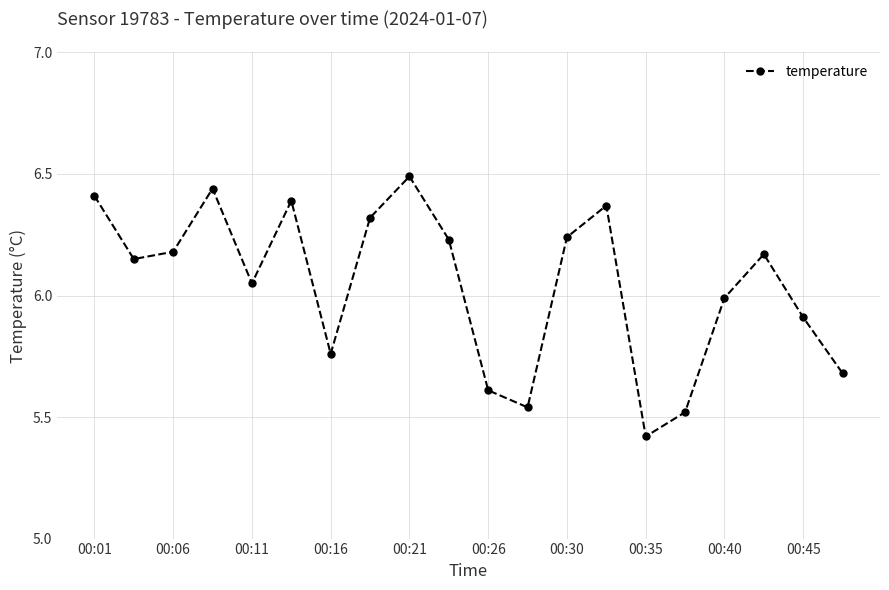

What is the value of the 9th point from the left?

6.5